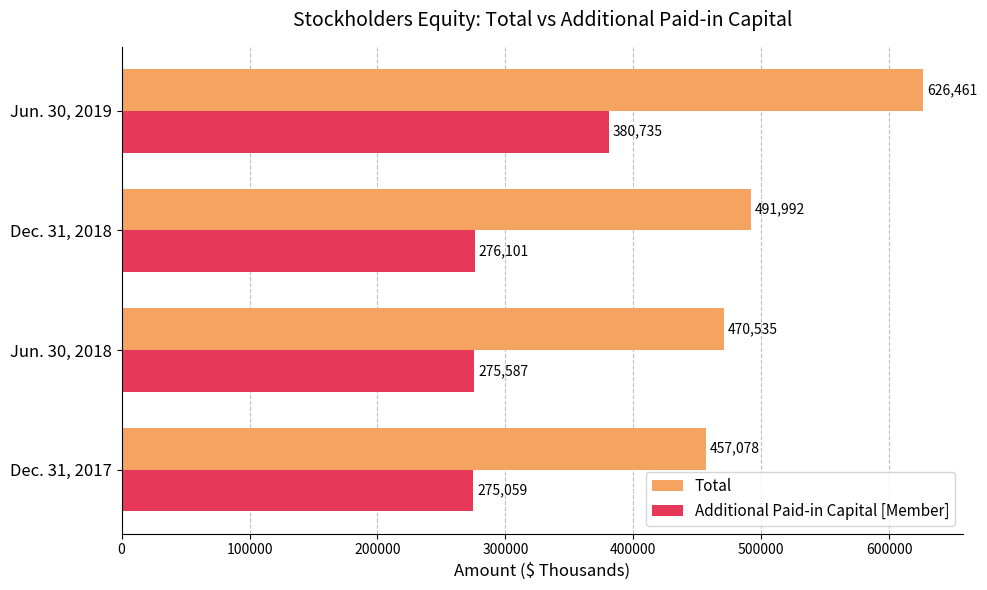

At which label does Additional Paid-in Capital [Member] reach its peak?

Jun. 30, 2019